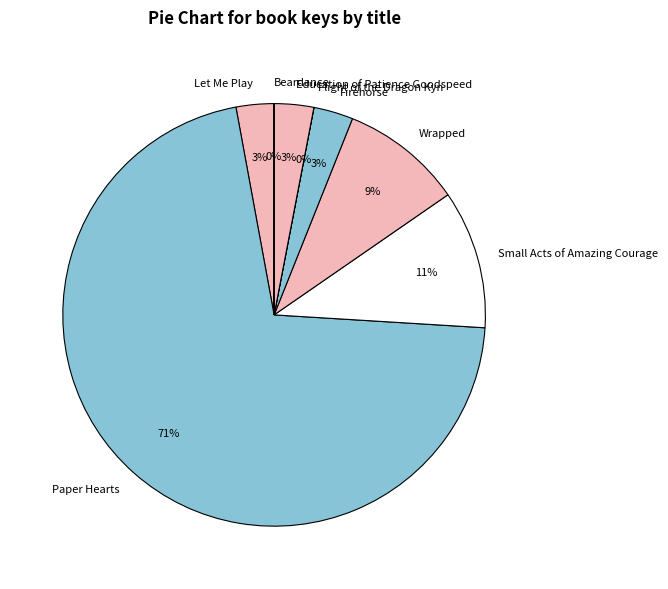

Which has a higher value, Education of Patience Goodspeed or Paper Hearts?

Paper Hearts